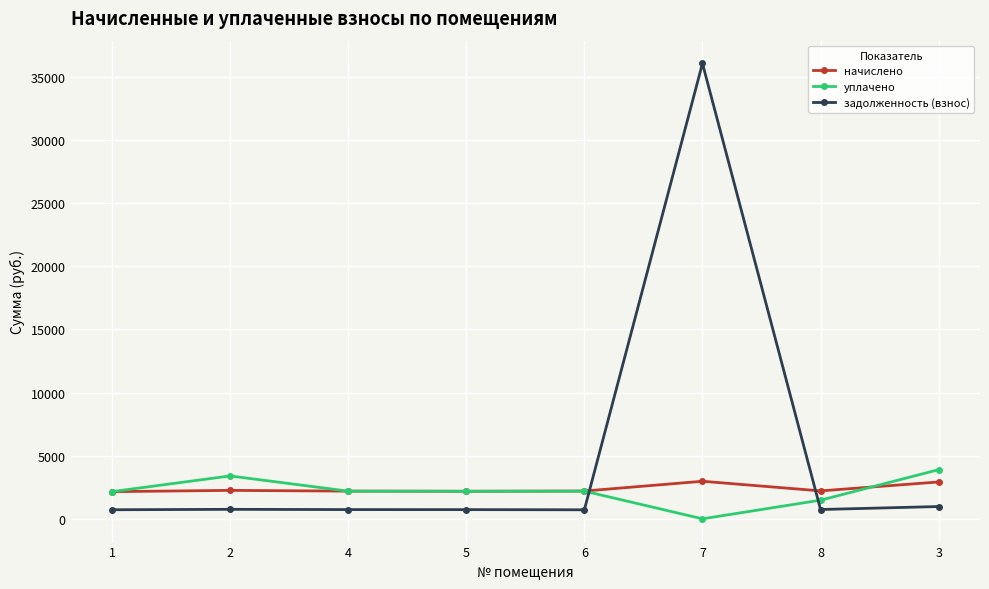

At how many categories does at least one series exceed 28624?

1